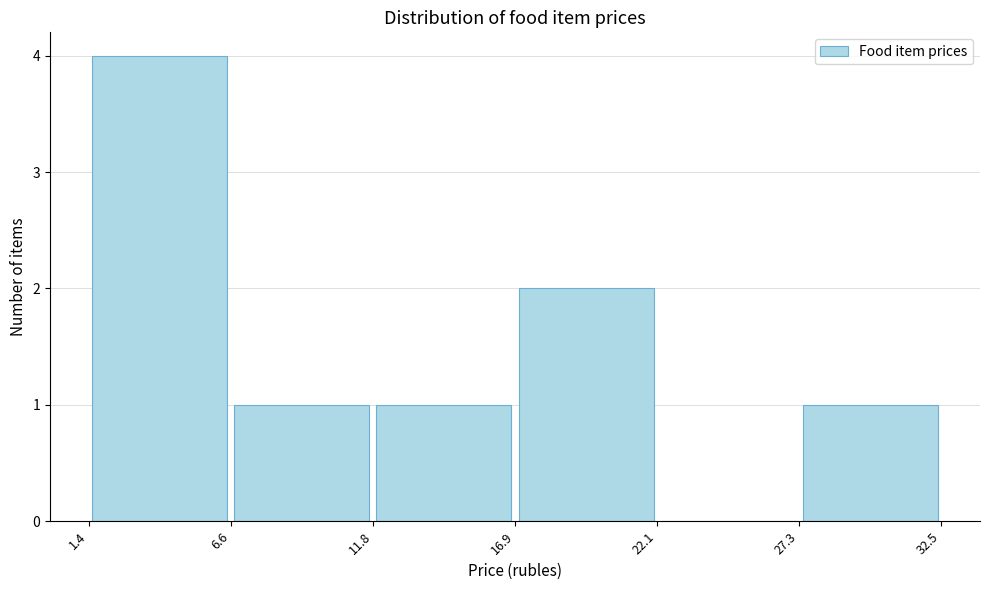

Which range on the x-axis has the tallest bar?

1.4 to 6.6